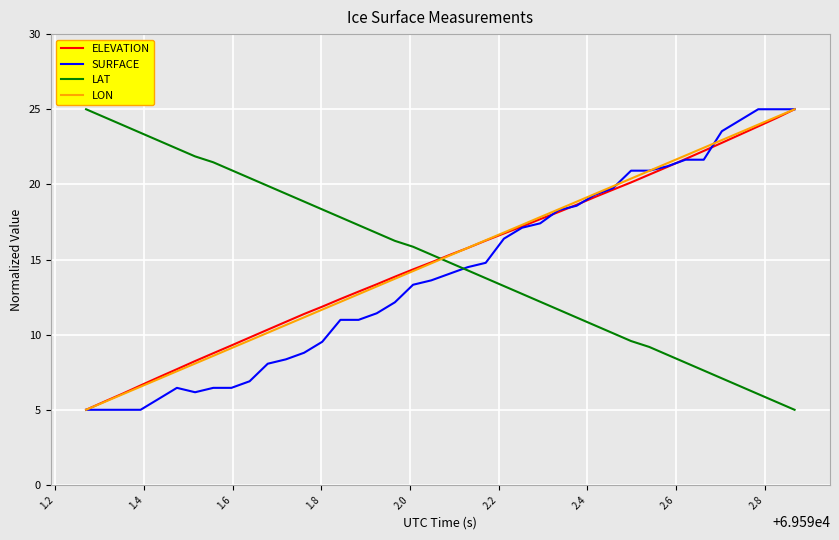

What is the maximum value shown in the chart?

25.0